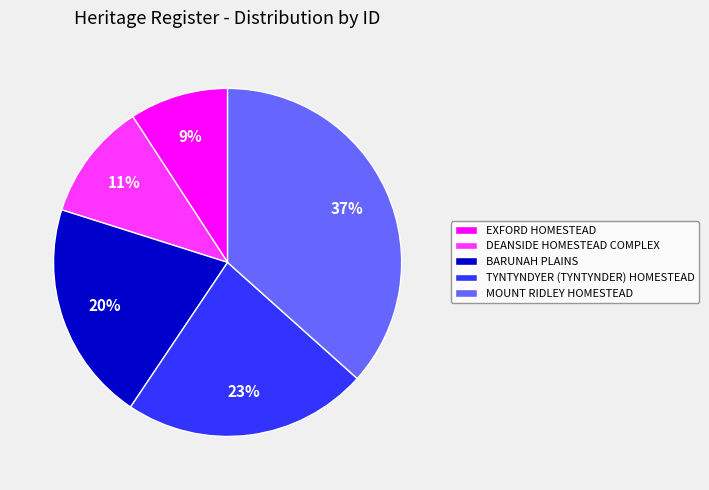

True or false: MOUNT RIDLEY HOMESTEAD accounts for 37% of the total.

True